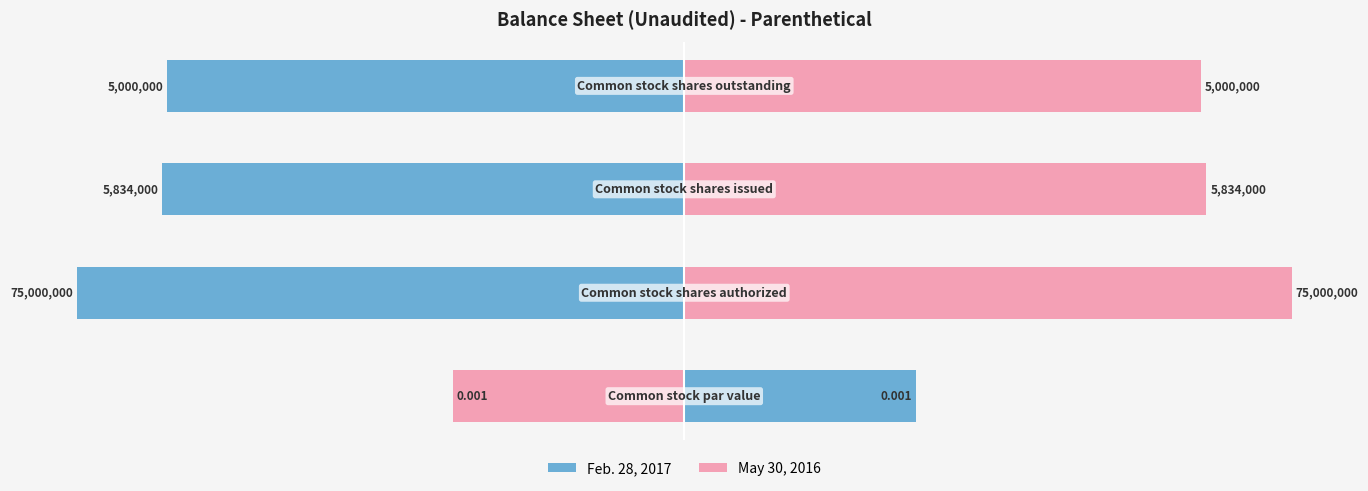

Rank the series by their maximum value, from lowest to highest.

Feb. 28, 2017, May 30, 2016